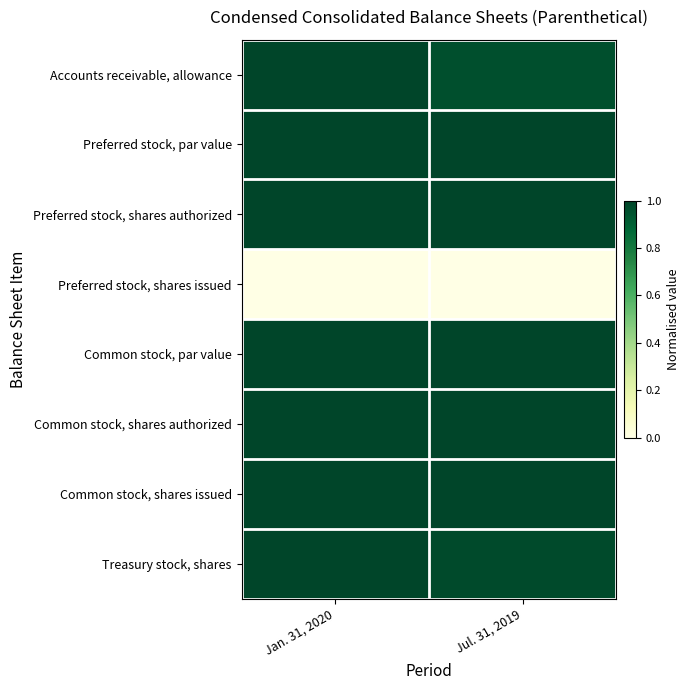

At Jan. 31, 2020, list the series in order from smallest to largest.

Preferred stock, shares issued, Accounts receivable, allowance, Preferred stock, par value, Preferred stock, shares authorized, Common stock, par value, Common stock, shares authorized, Common stock, shares issued, Treasury stock, shares